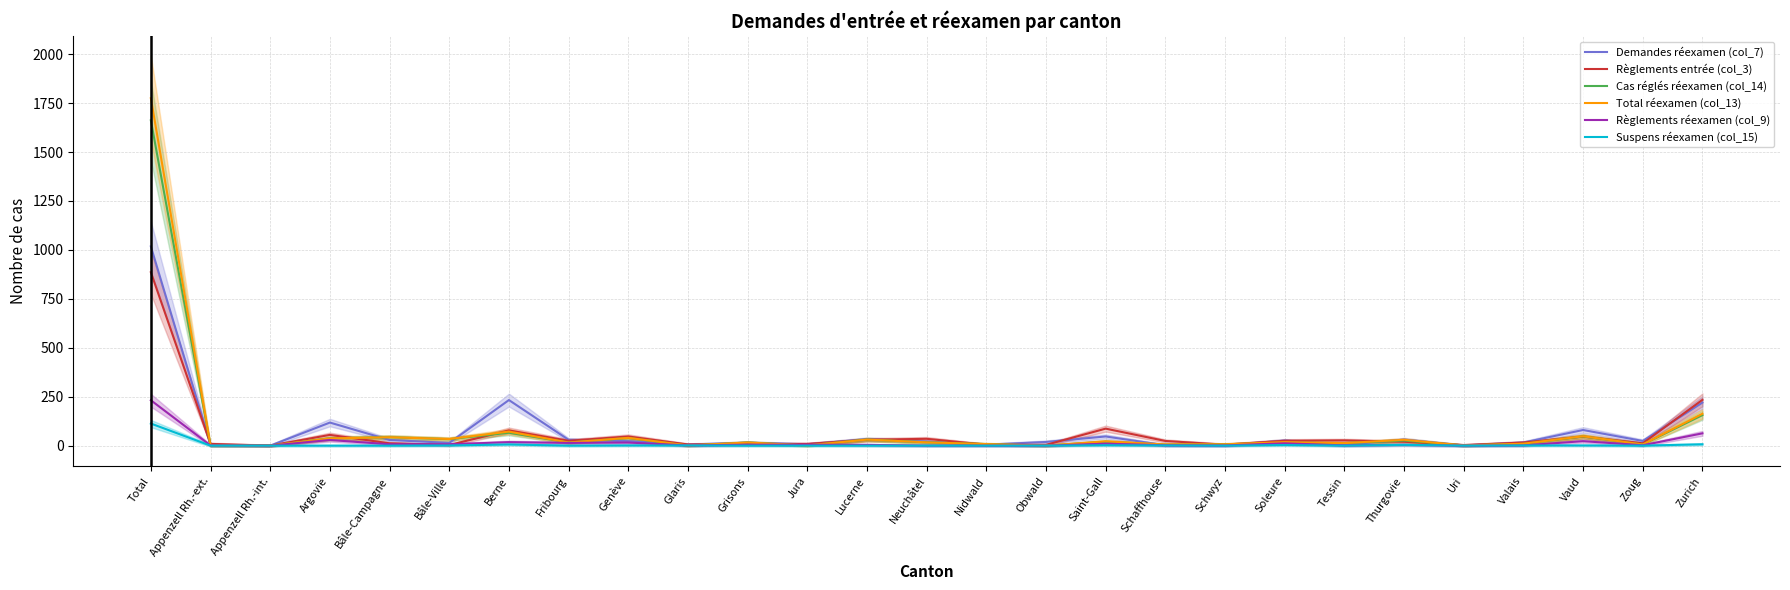

What is the sum of all Règlements entrée (col_3) values?

1711